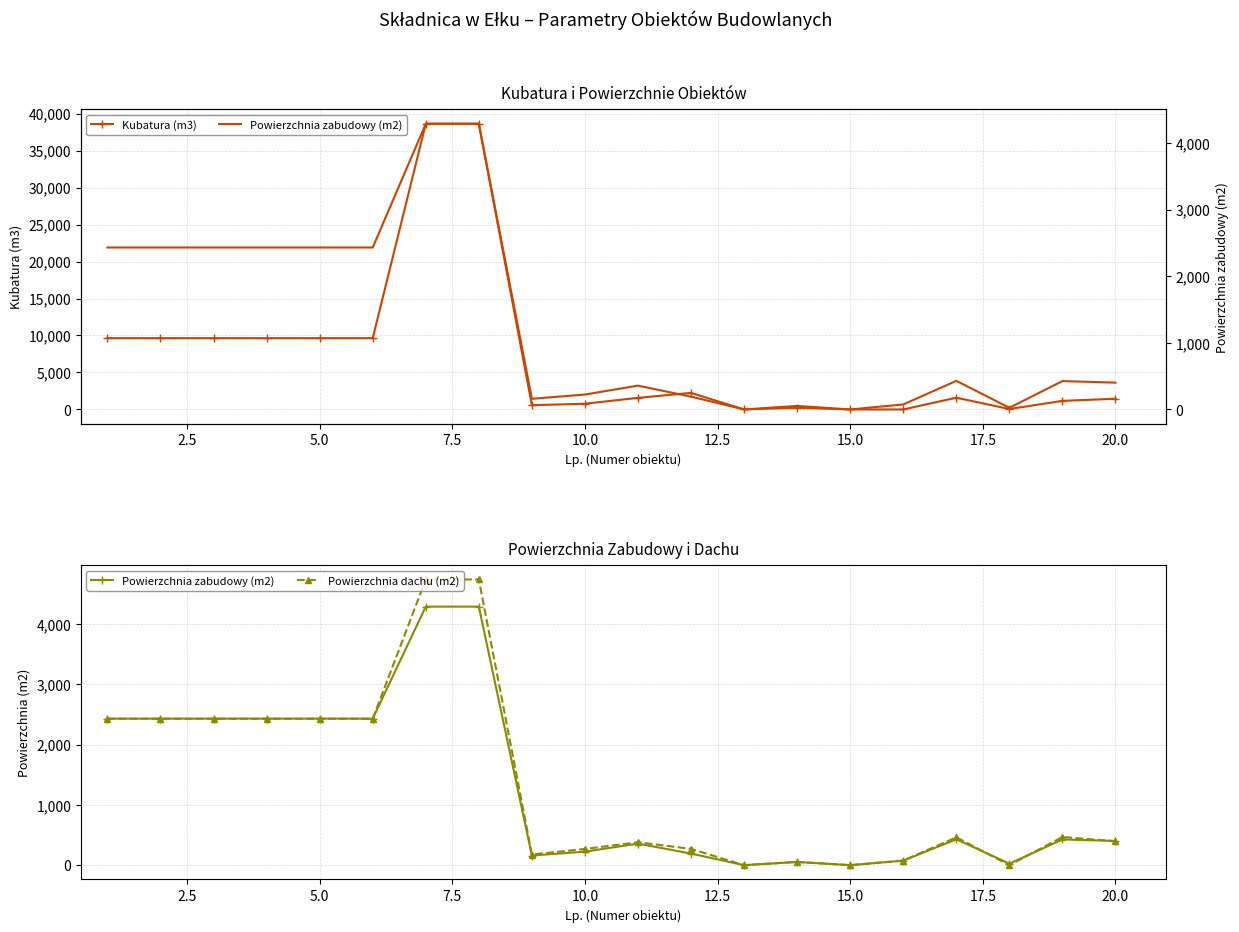

What is the maximum value for Kubatura (m3)?

38626.0